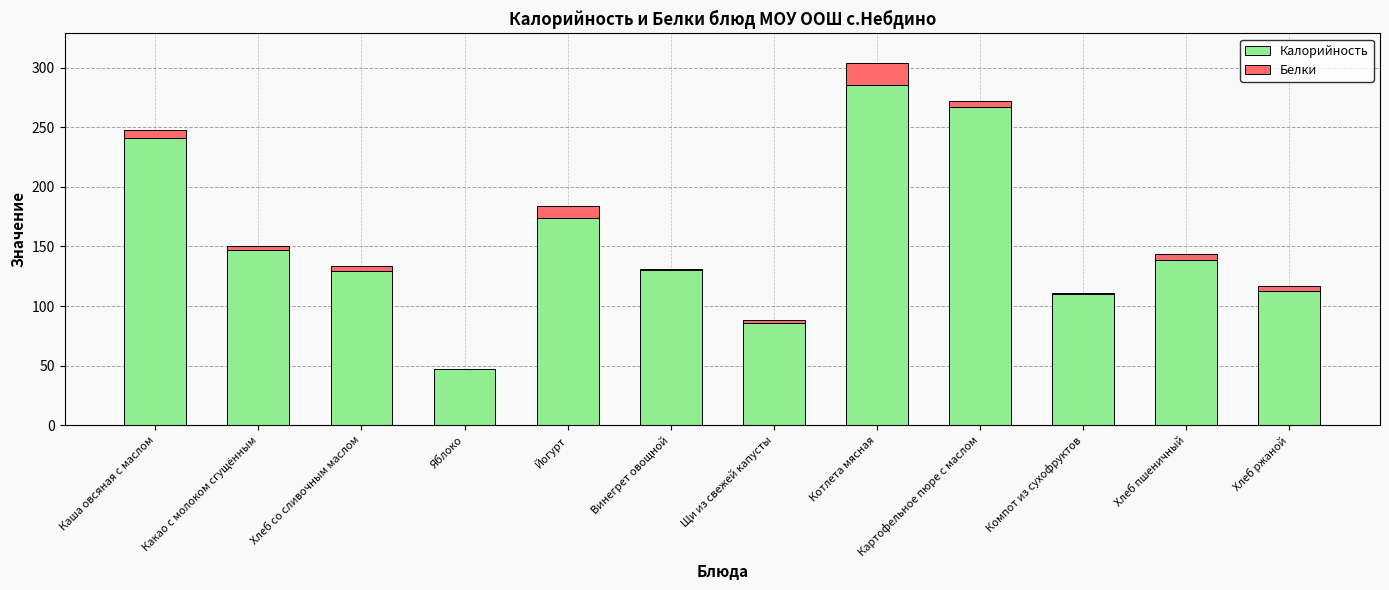

How many series are shown in this chart?

2